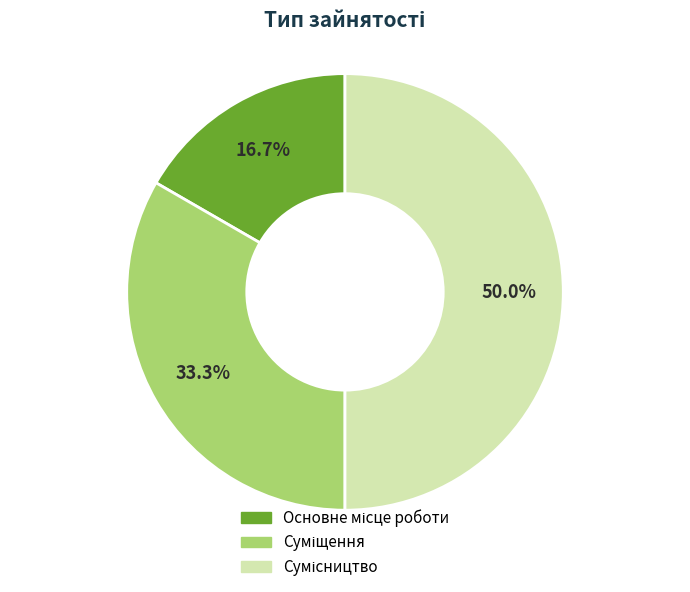

How many segments does this pie chart have?

3